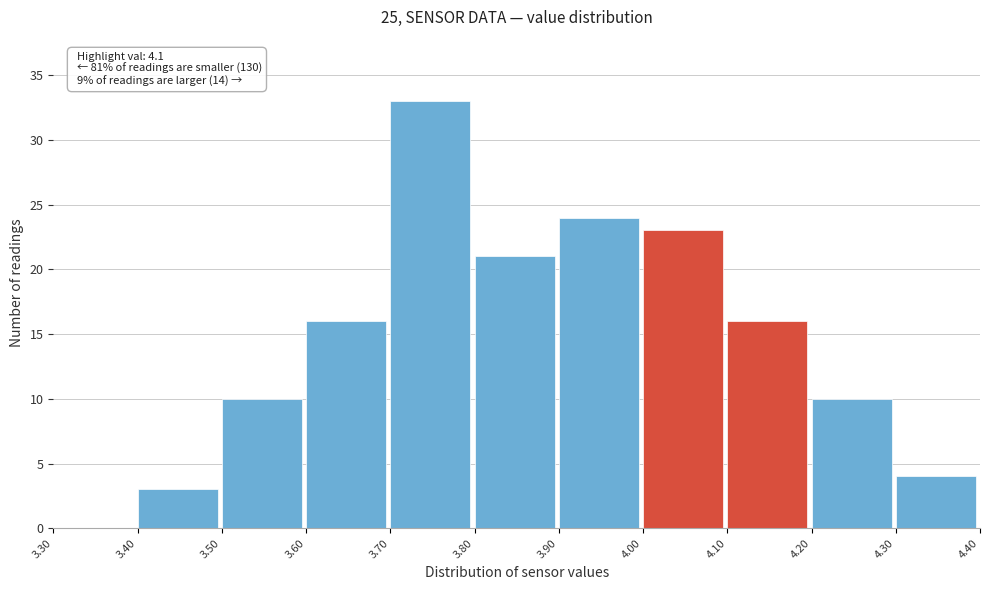

Which range on the x-axis has the tallest bar?

3.70 to 3.80